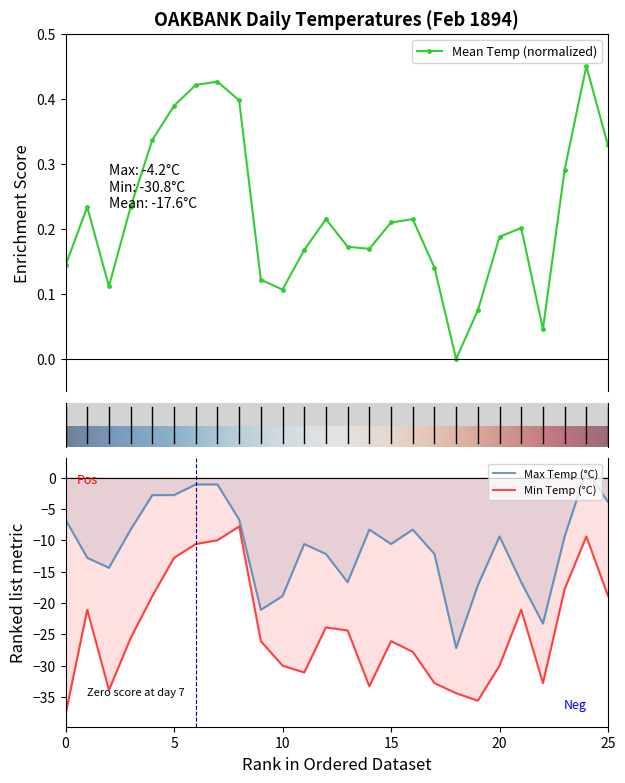

Rank the series by their average value, from highest to lowest.

Mean Temp (°C), Max Temp (°C), Min Temp (°C)